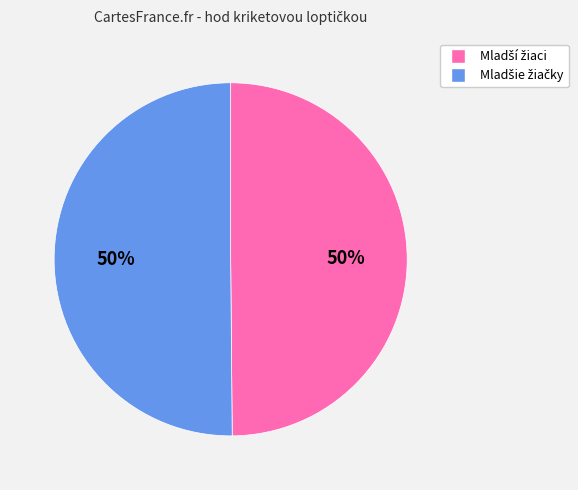

To the nearest percent, what is the average slice percentage?

50%